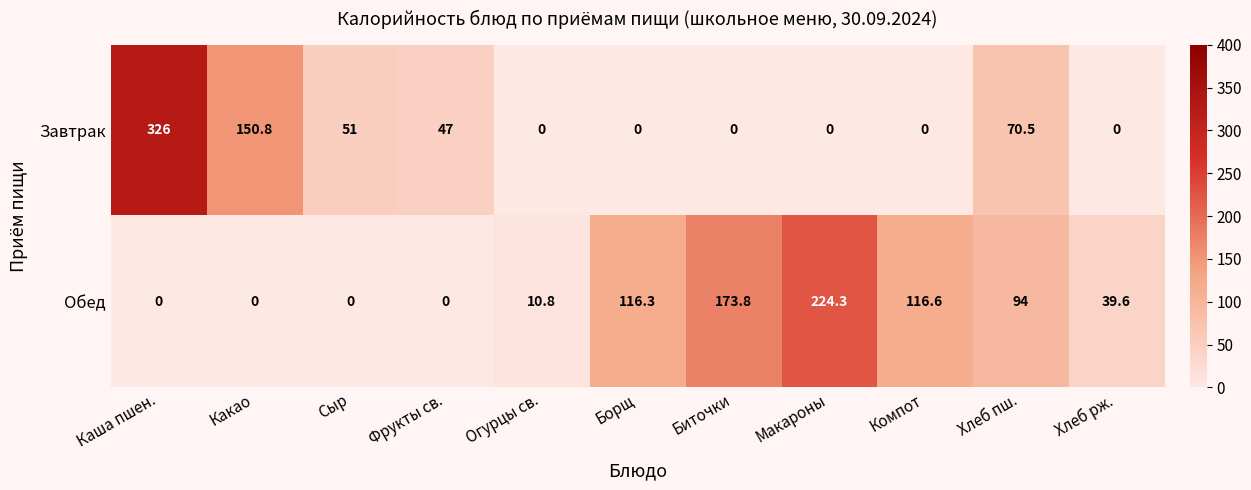

Which series changed the most between Каша пшен. and Хлеб пш.?

Завтрак